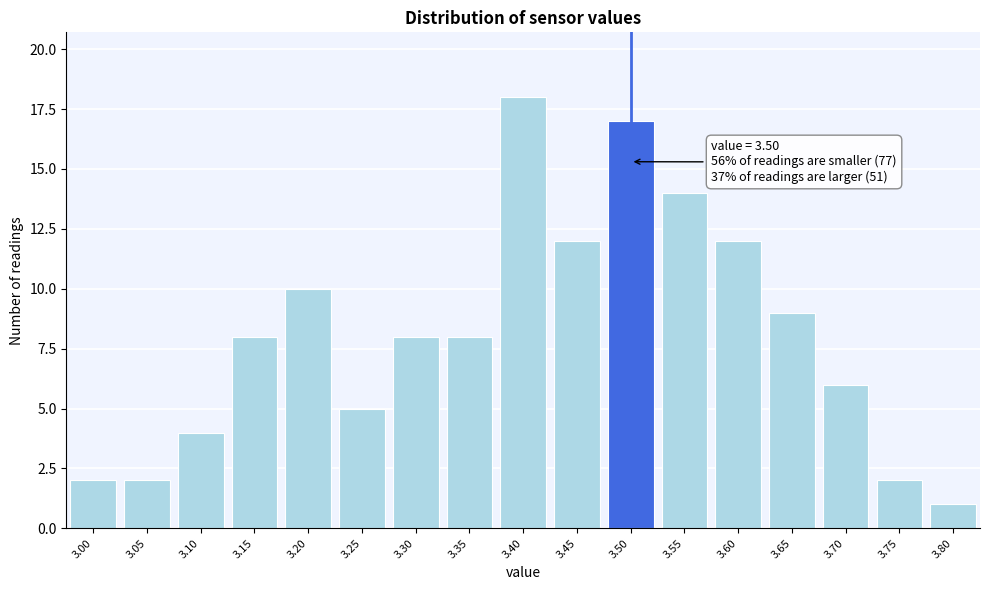

Reading left to right, what are all the values shown in this chart?

2	2	4	8	10	5	8	8	18	12	17	14	12	9	6	2	1